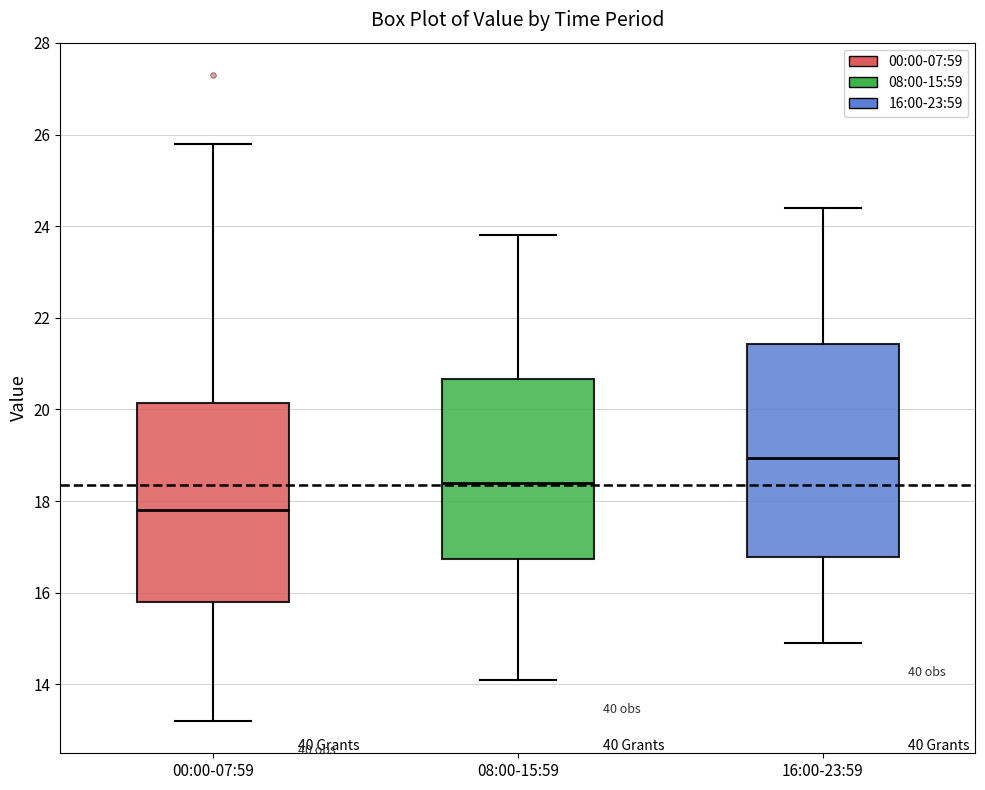

Which box is the tallest, from its lower edge to its upper edge?

16:00-23:59